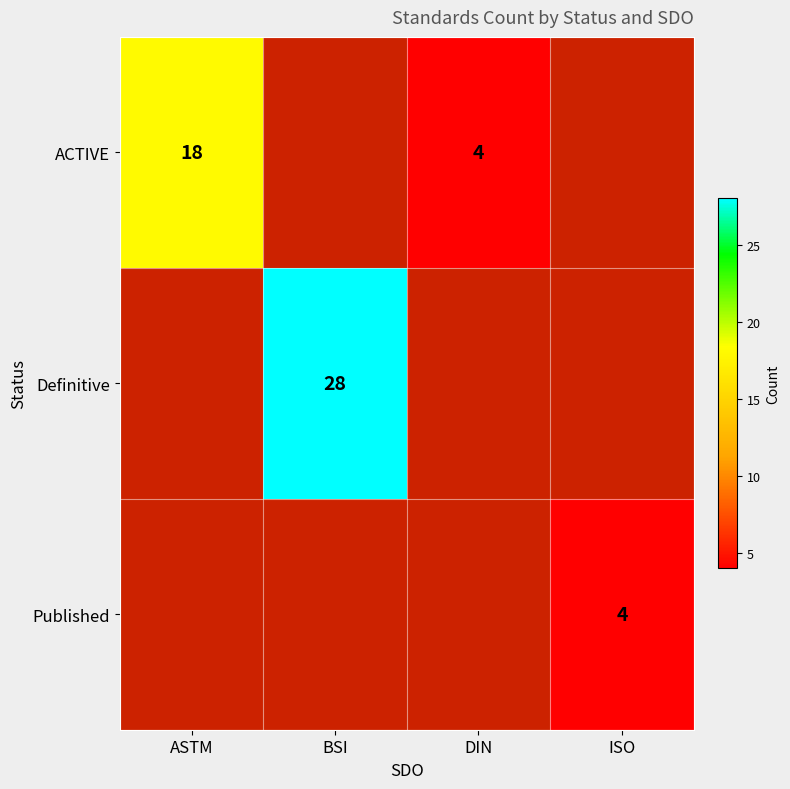

Is it true that ACTIVE equals 1 at DIN?

False